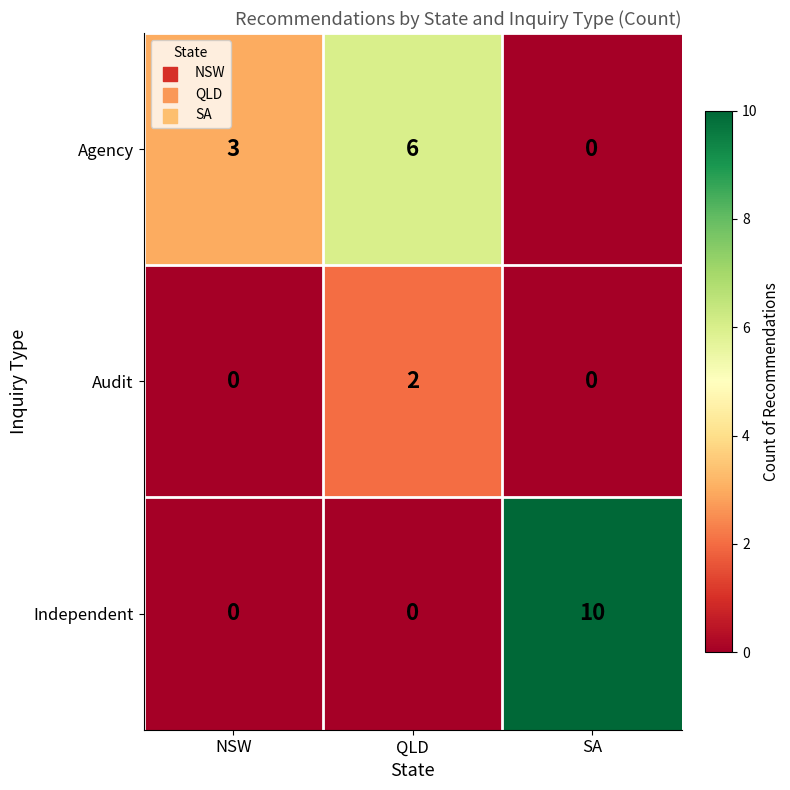

Which series has the largest total across all categories?

Independent